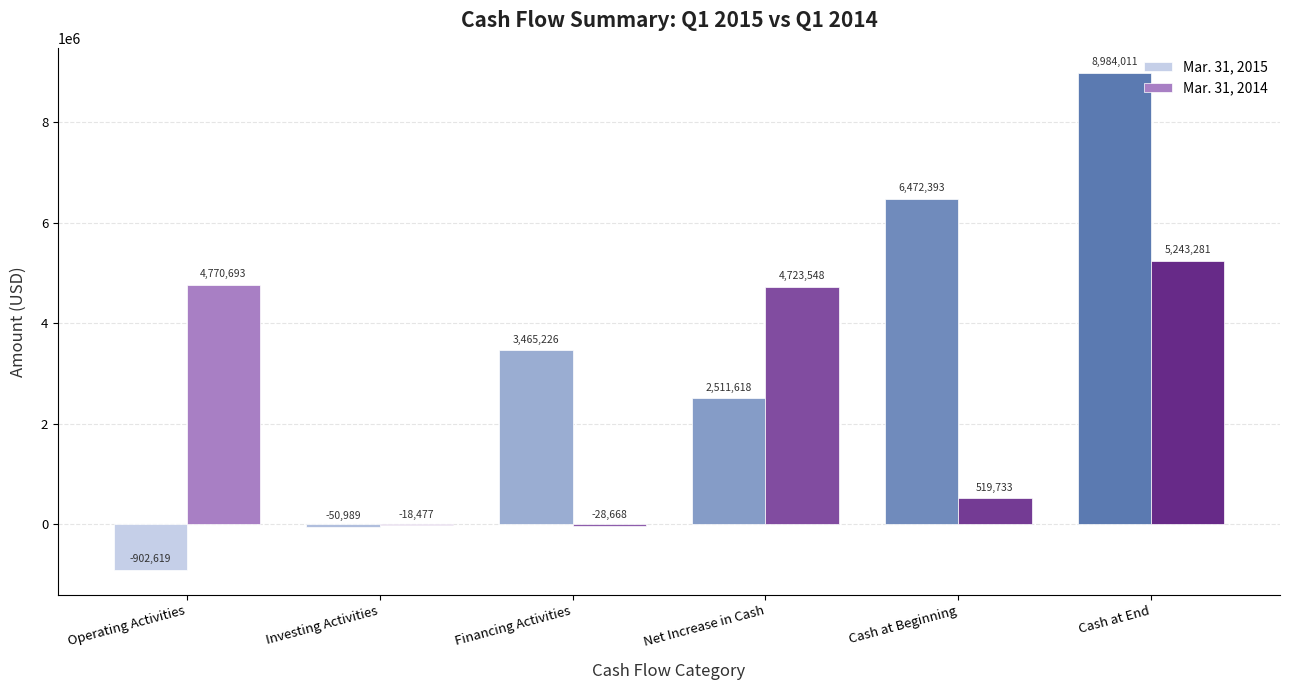

True or false: Mar. 31, 2014 has a value of 4770693 at Operating Activities.

True